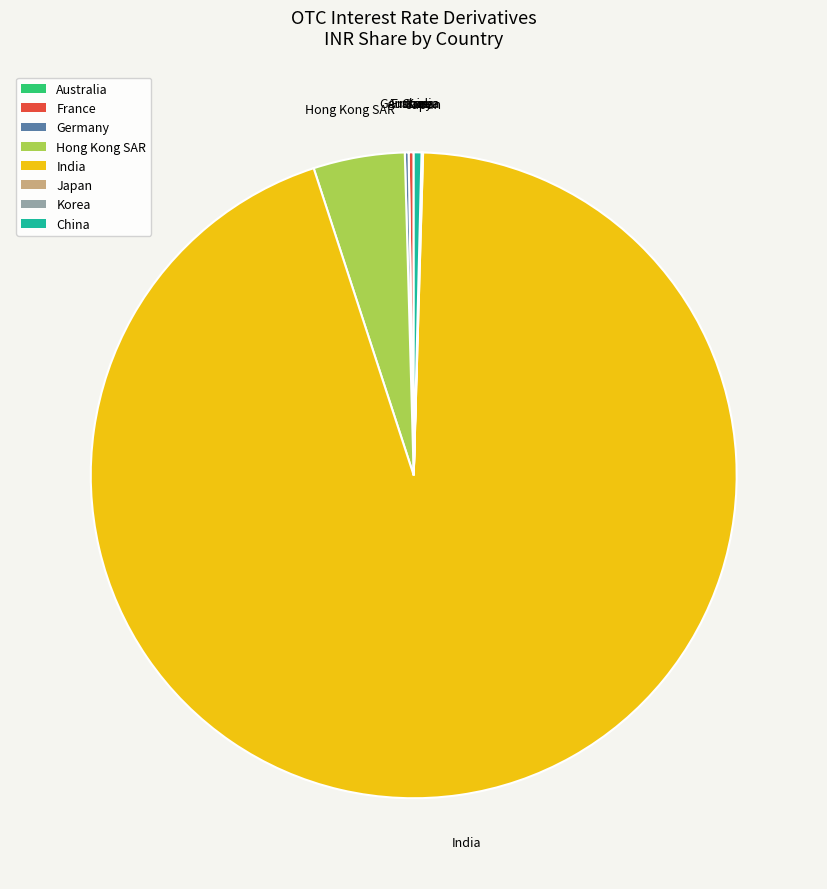

Is it true that India is 95% of the pie?

True